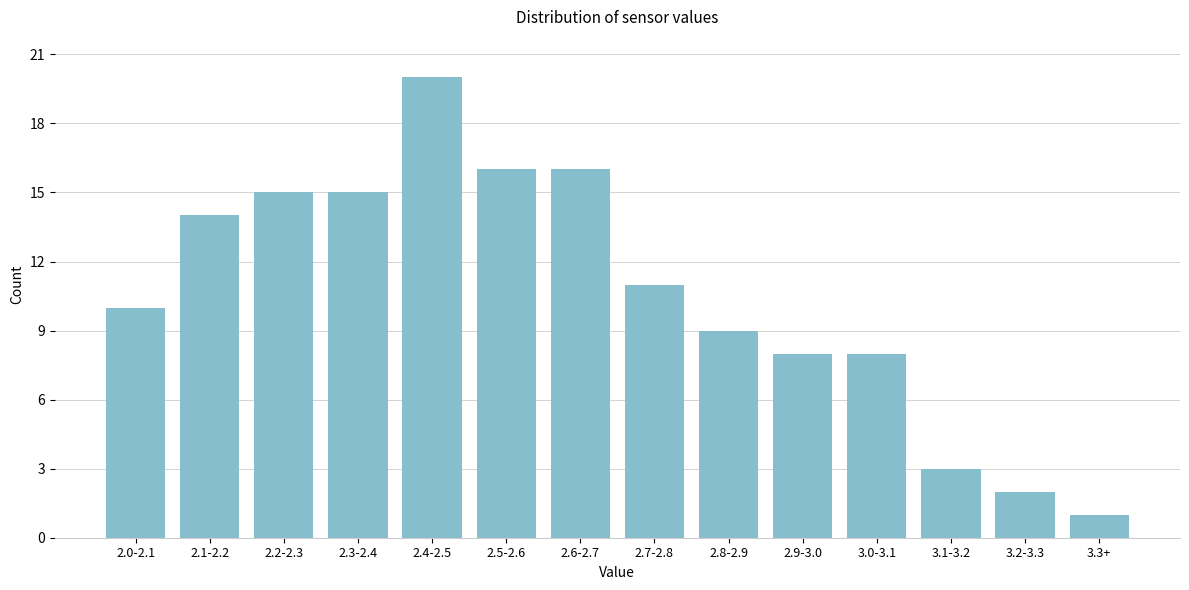

Reading left to right, transcribe all the data shown in this chart.

10	14	15	15	20	16	16	11	9	8	8	3	2	1